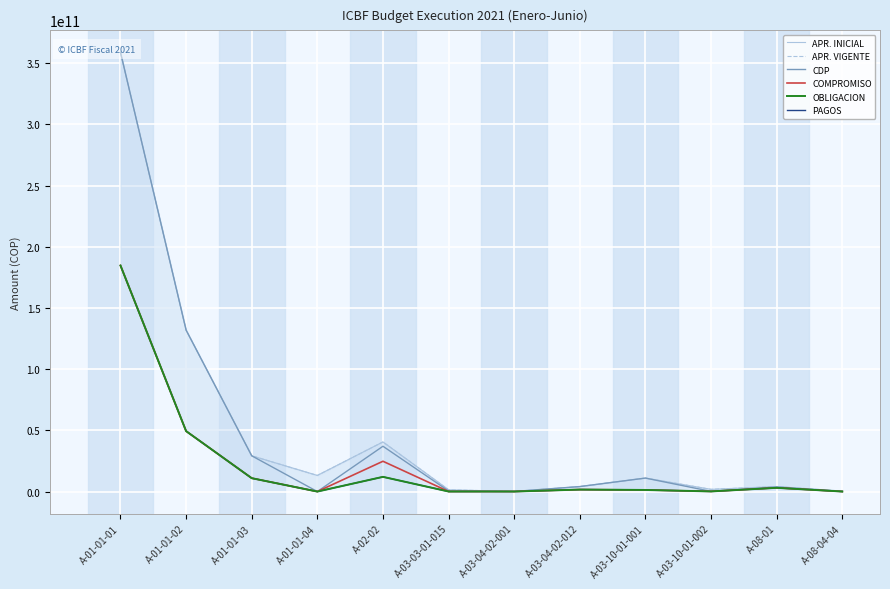

At which label does OBLIGACION first exceed 1610227508?

A-01-01-01